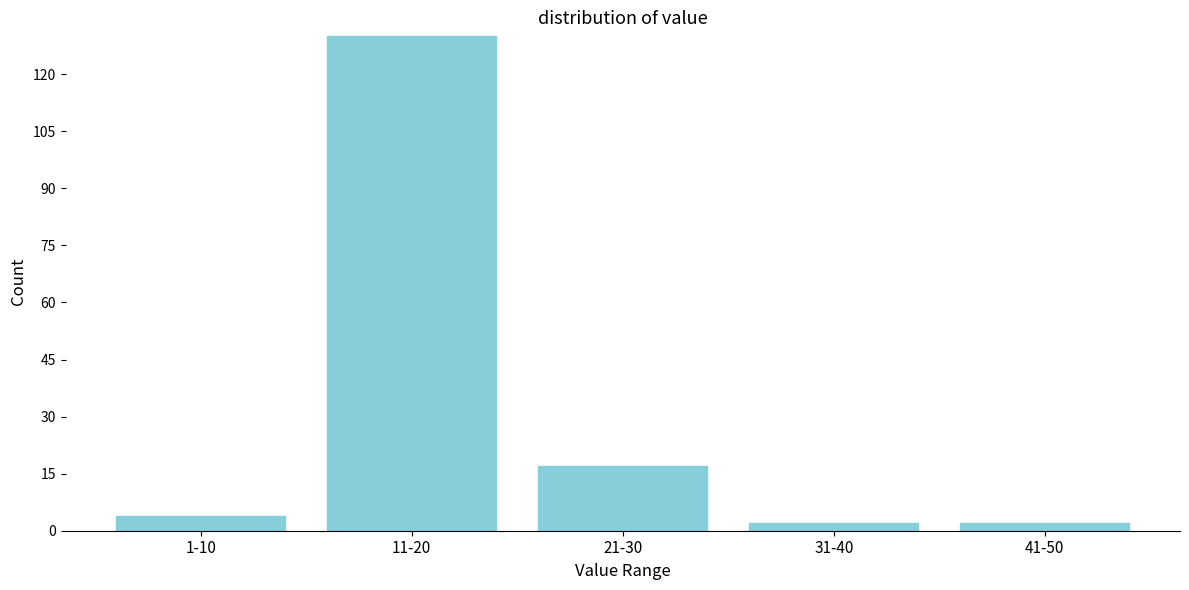

Reading left to right, extract all data points from this chart.

1-10=4	11-20=130	21-30=17	31-40=2	41-50=2